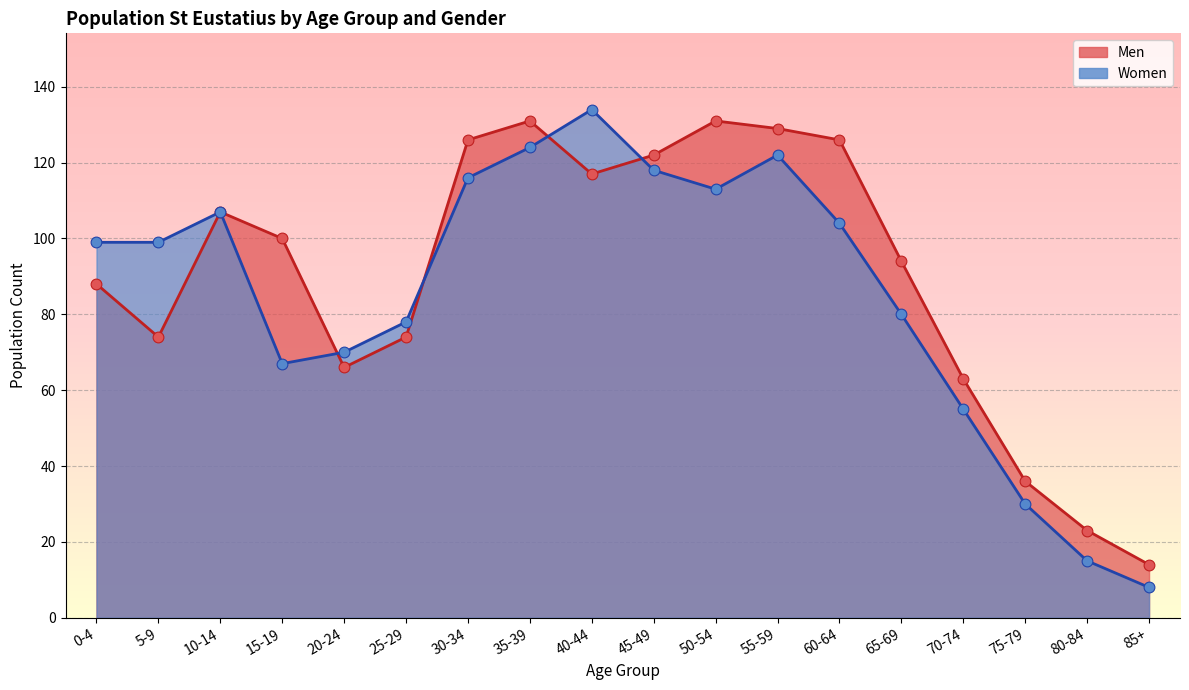

What is the ratio of the value at 25-29 to the value at 30-34?

0.6